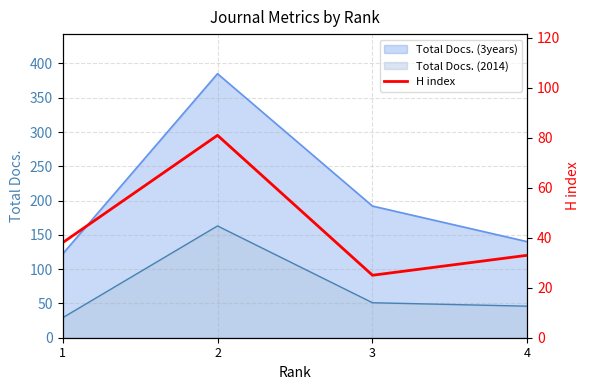

The value of Total Docs. (2014) at 3 is 16. True or false?

False